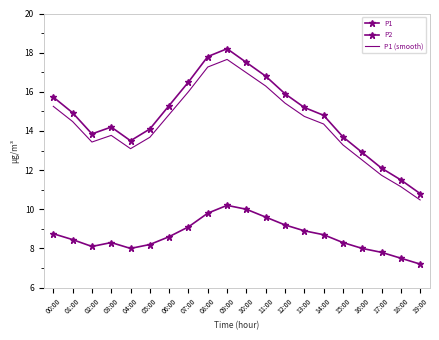

Which series has the largest total across all categories?

P1